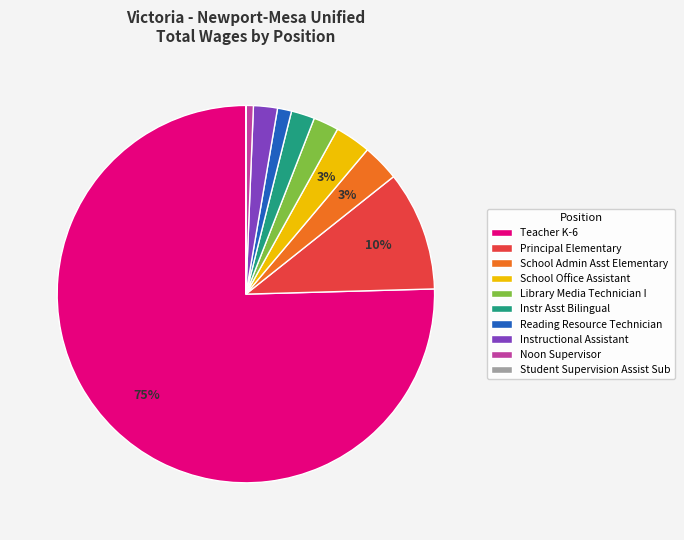

Do Noon Supervisor and School Office Assistant together represent more than half of the pie?

No